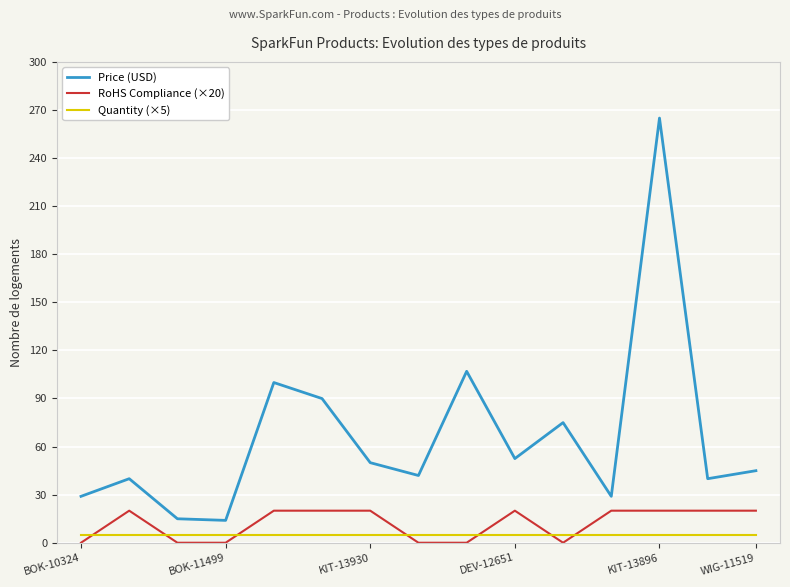

Which series has the widest spread of values?

Price (USD)